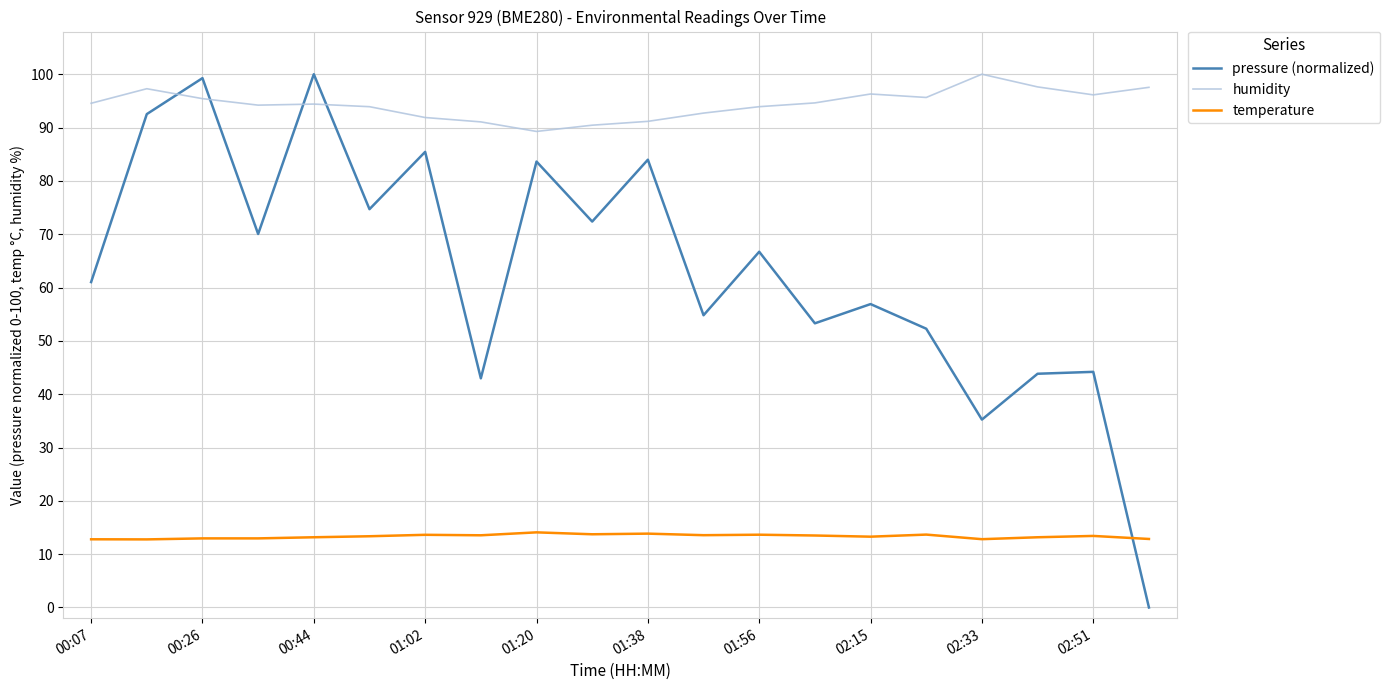

What is the difference between the maximum and minimum values in the humidity series?

10.7